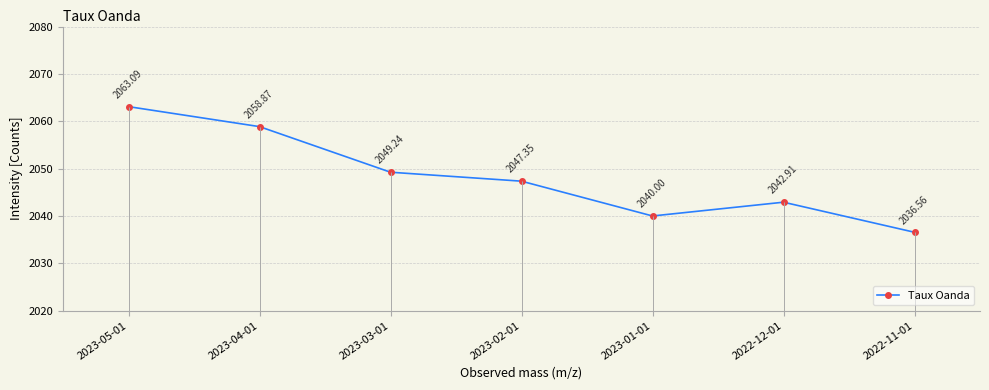

What is the ratio of the value at 2023-03-01 to the value at 2023-04-01?

1.0